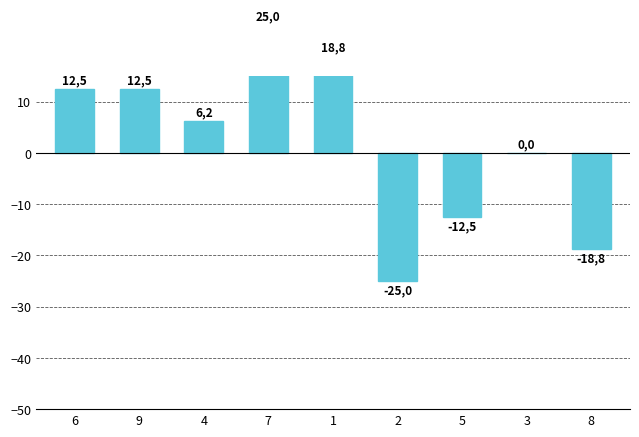

At which label does the data first exceed 6?

6